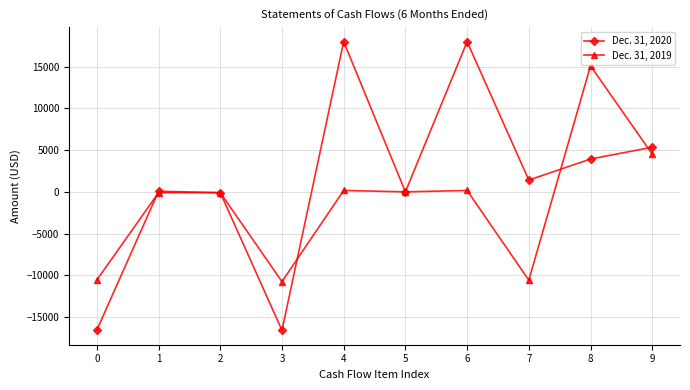

Count the number of categories in the chart.

10